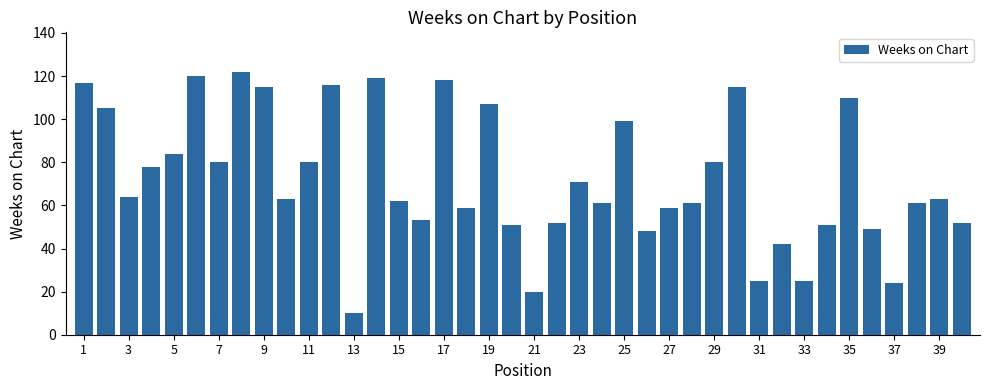

What is the value of the 39th bar from the left?

63